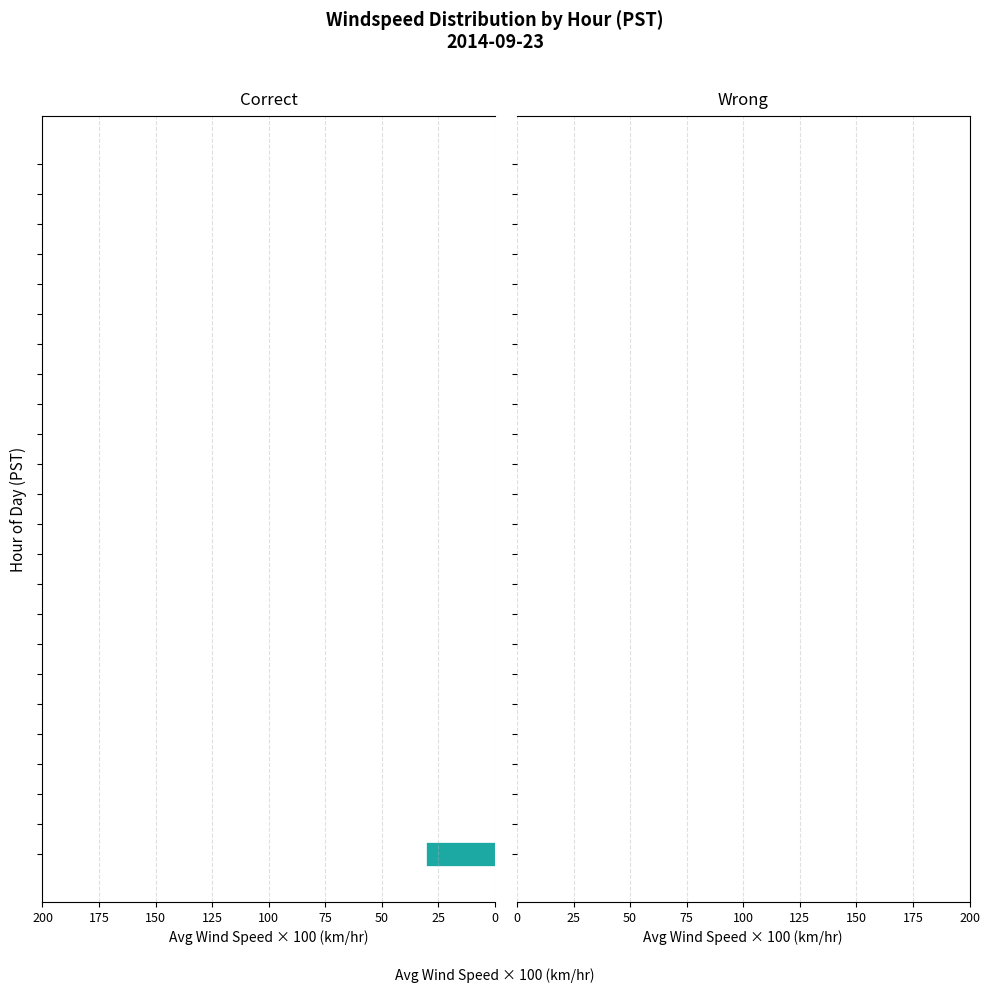

What is the maximum value shown in the chart?

30.5